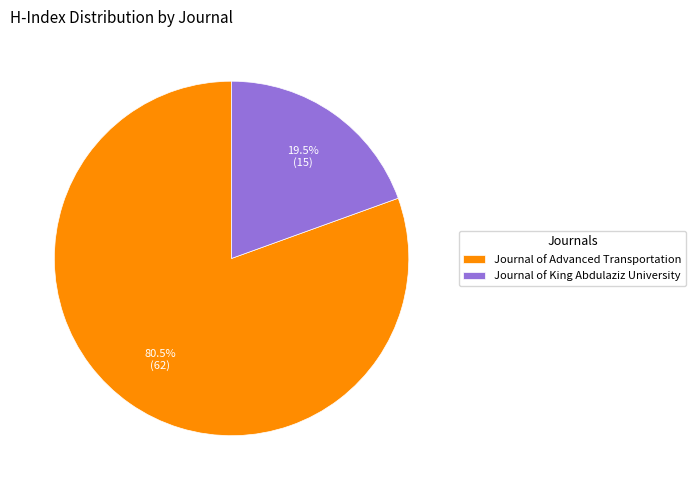

Do Journal of King Abdulaziz University and Journal of Advanced Transportation together represent more than half of the pie?

Yes